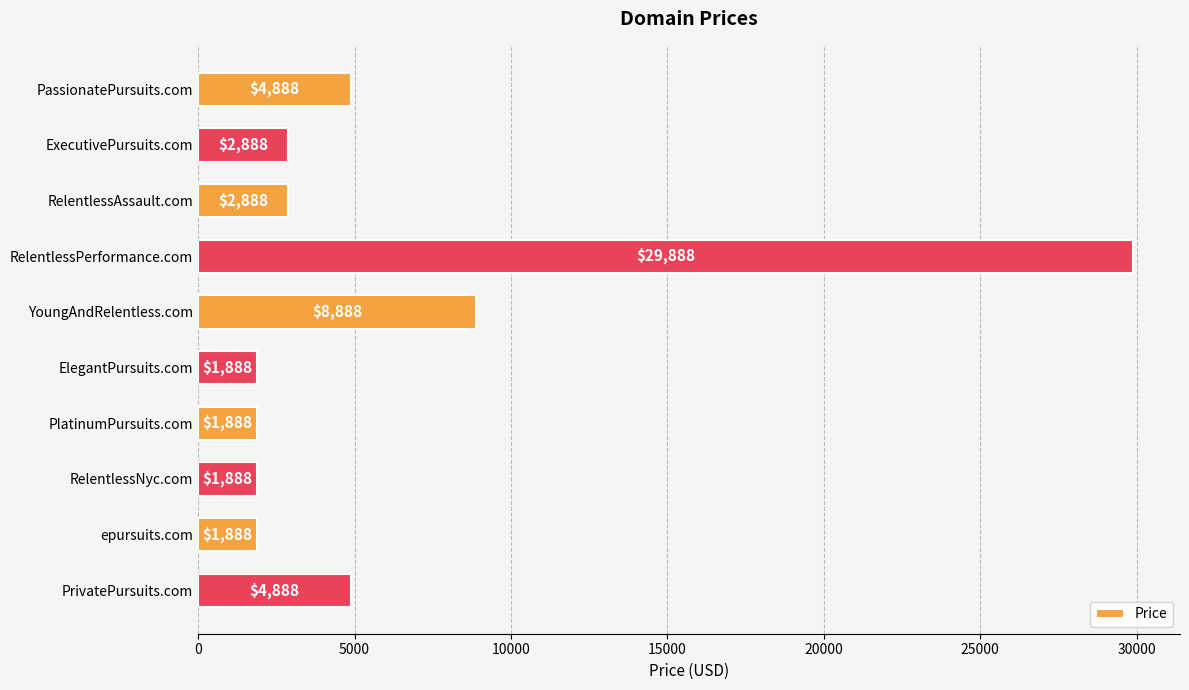

Approximately how many times larger is the value at ElegantPursuits.com compared to RelentlessNyc.com?

1.0